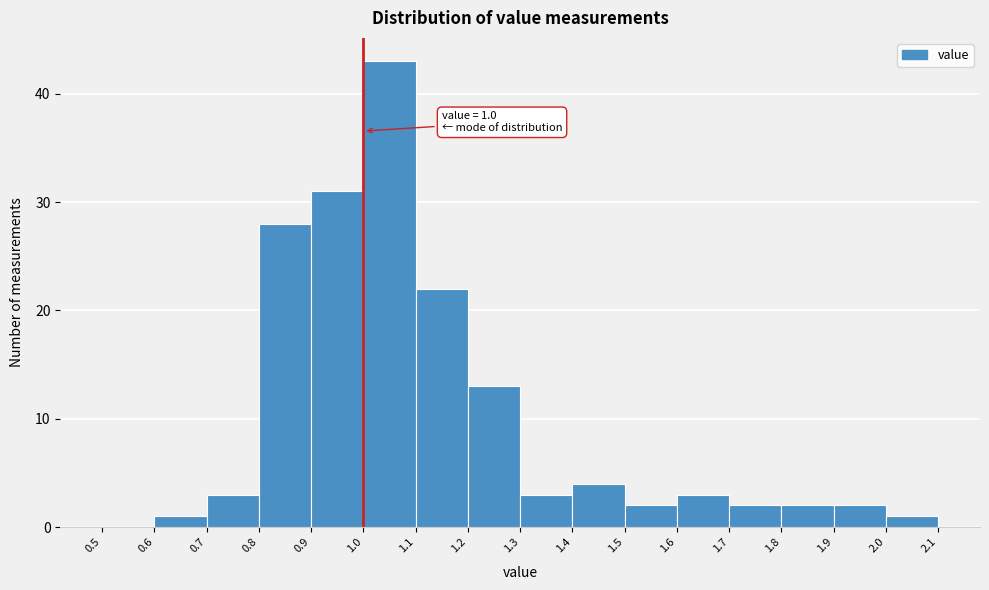

Which range on the x-axis has the tallest bar?

1.0 to 1.1